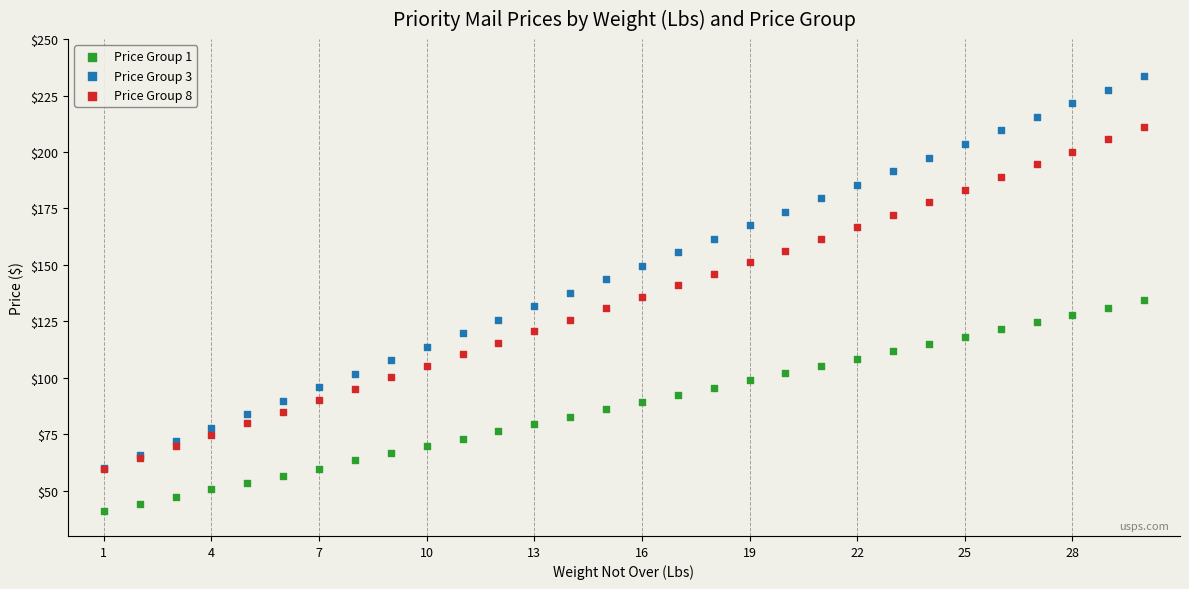

What are all the series names shown in the legend?

Price Group 1, Price Group 3, Price Group 8